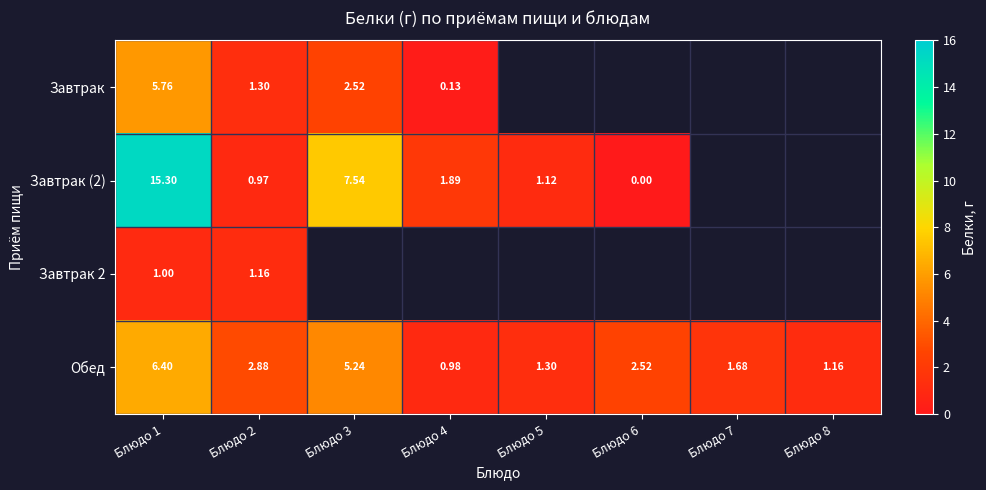

What value does the Завтрак series have at Блюдо 4?

0.1